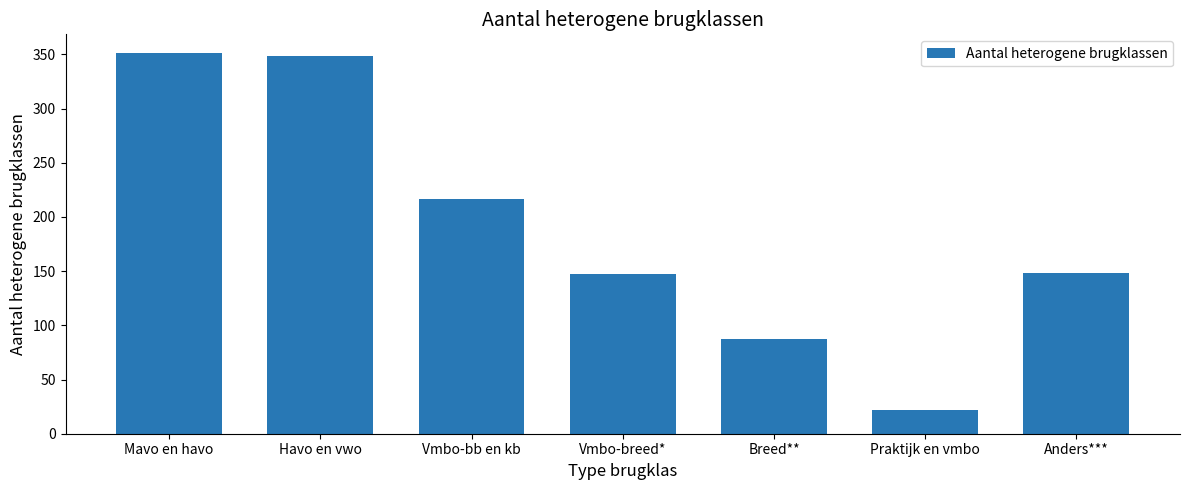

How many series are shown in this chart?

1